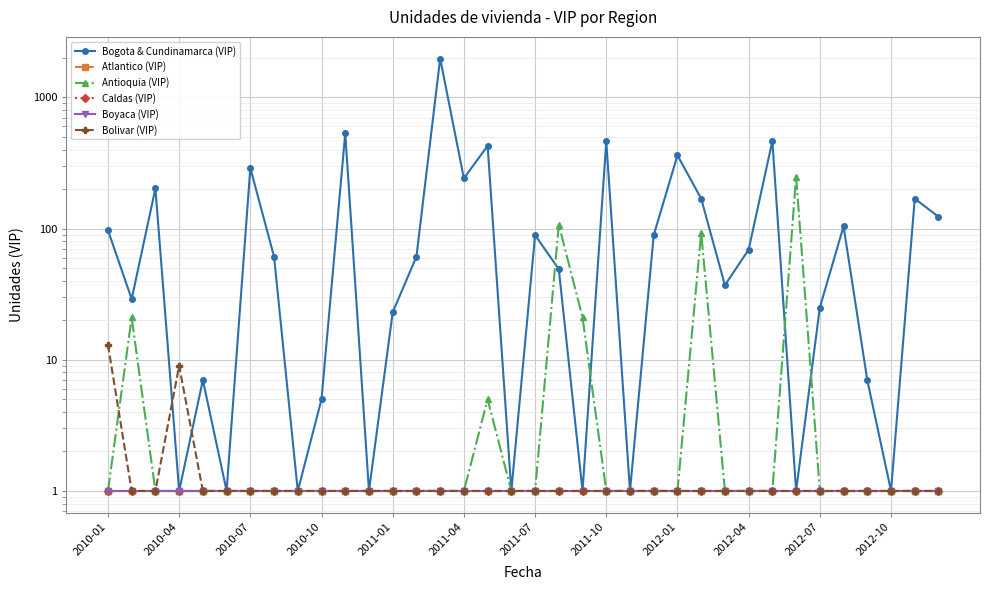

What is the difference between the highest and lowest values at 2011-01?

22